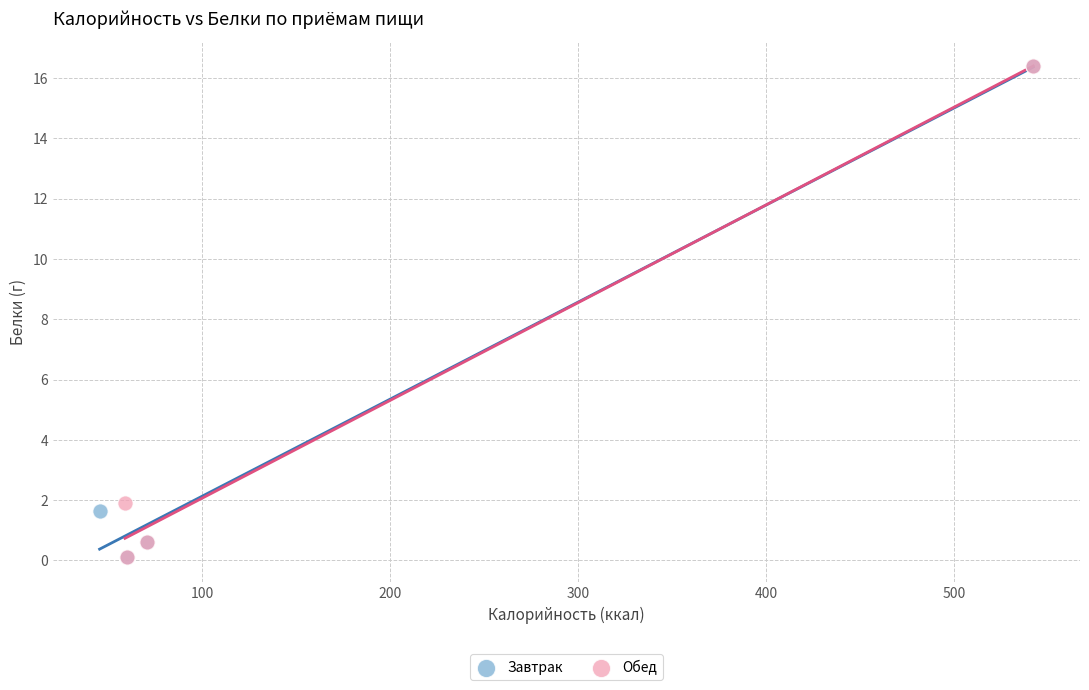

What are all the series names shown in the legend?

Завтрак, Обед